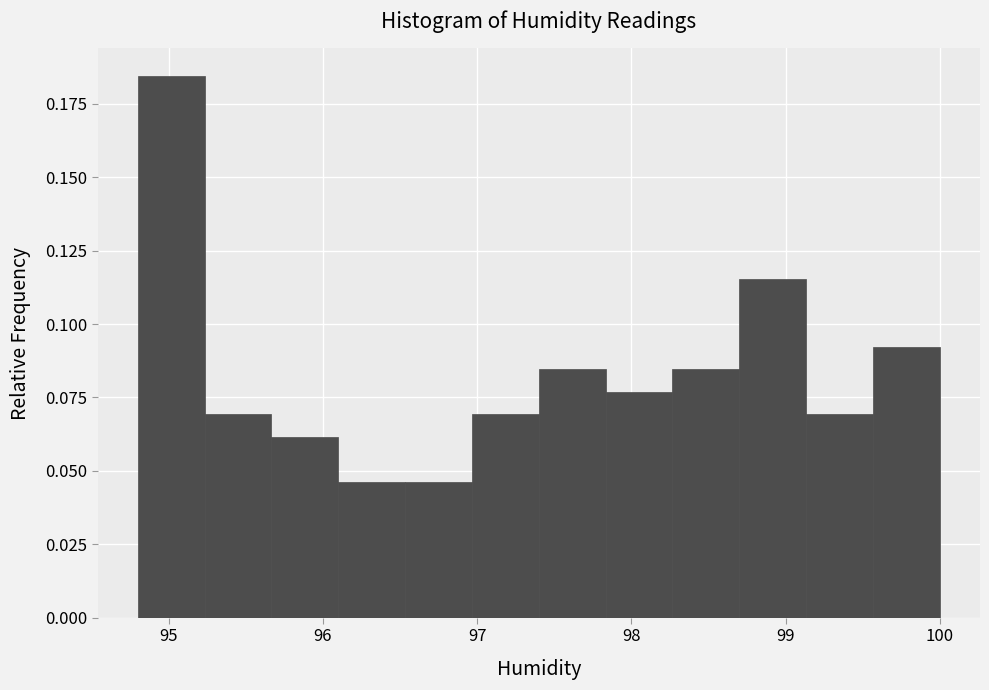

What is the height of the bar covering 99.6 to 100.0 on the x-axis? Neither the bar edges nor the heights are printed on the chart, so give them approximately, as read against the axes.

0.090